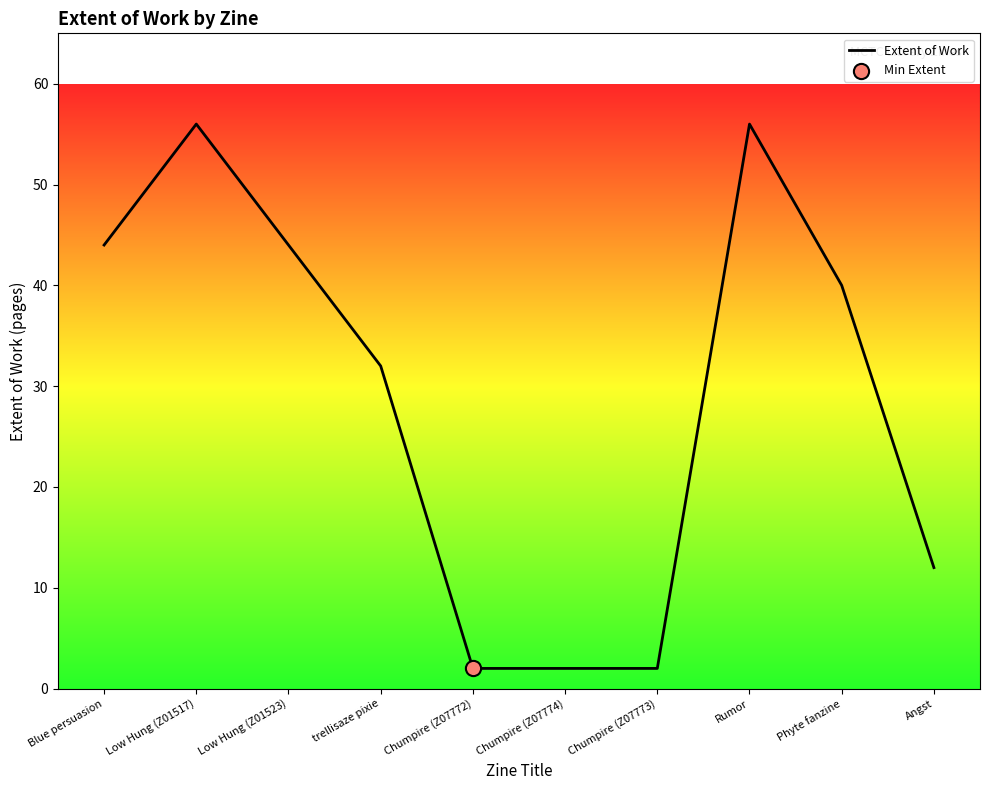

Approximately how many times larger is the value at Low Hung (Z01517) compared to Angst?

4.7